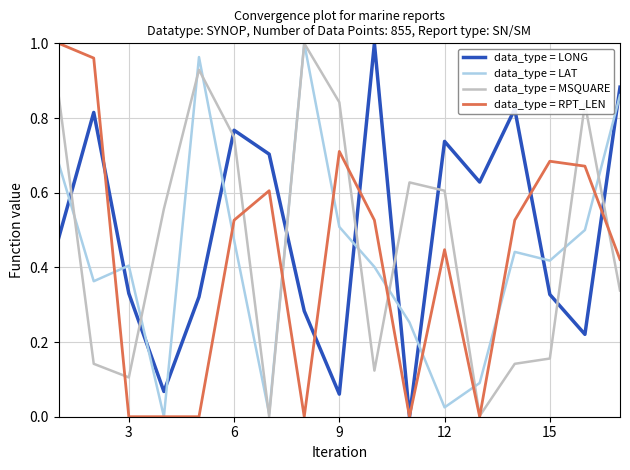

After their last crossing, which series has the higher values: data_type = LONG or data_type = MSQUARE?

data_type = LONG